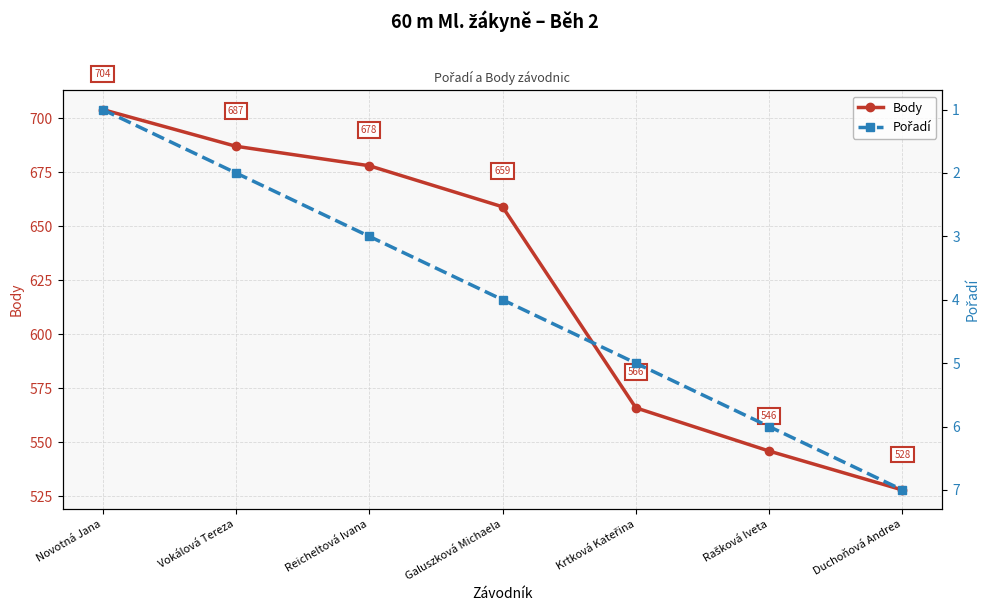

How many data points does each series have?

7